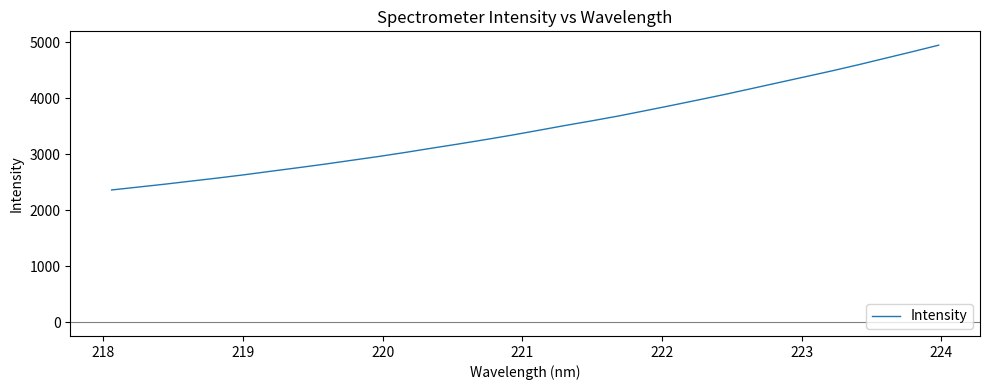

Does the chart display data point markers on the line(s)?

No